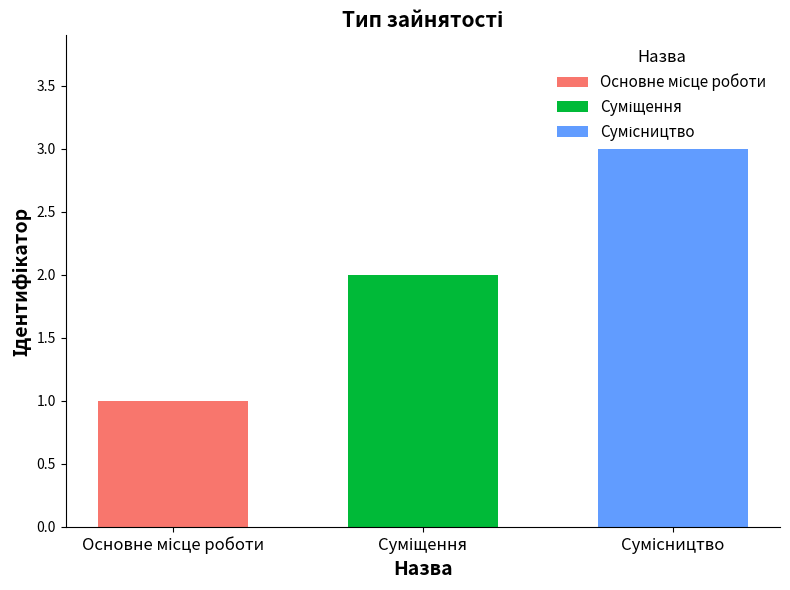

Are the bars grouped side by side (vs. stacked)?

No